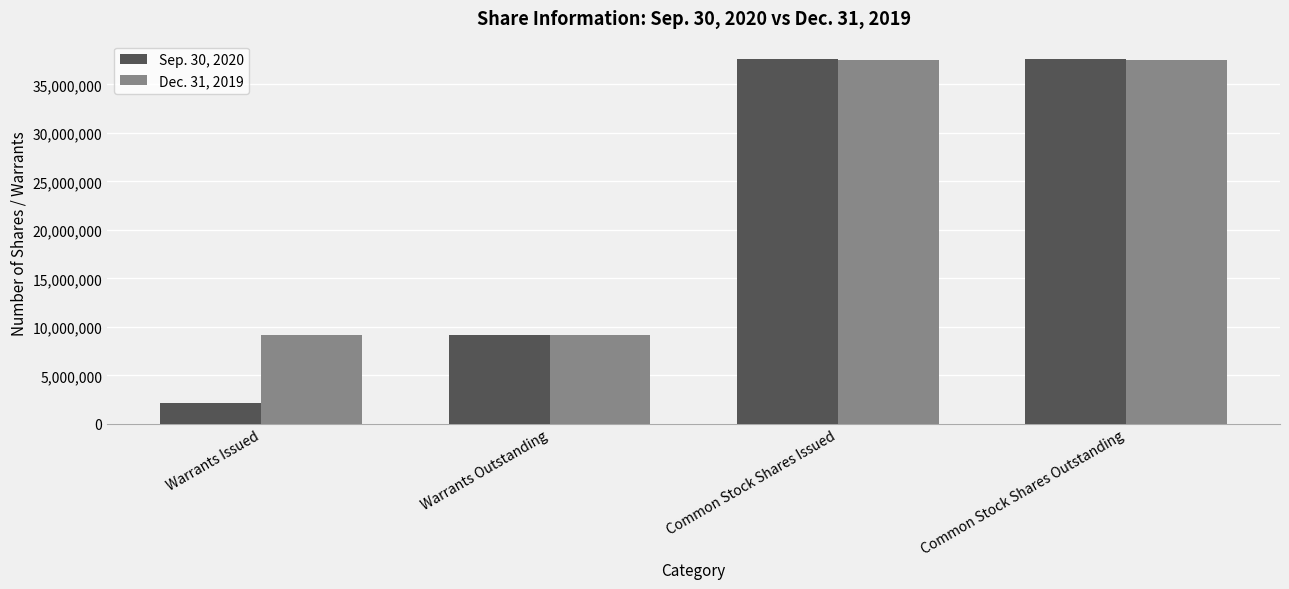

How many bars are there in each group?

2